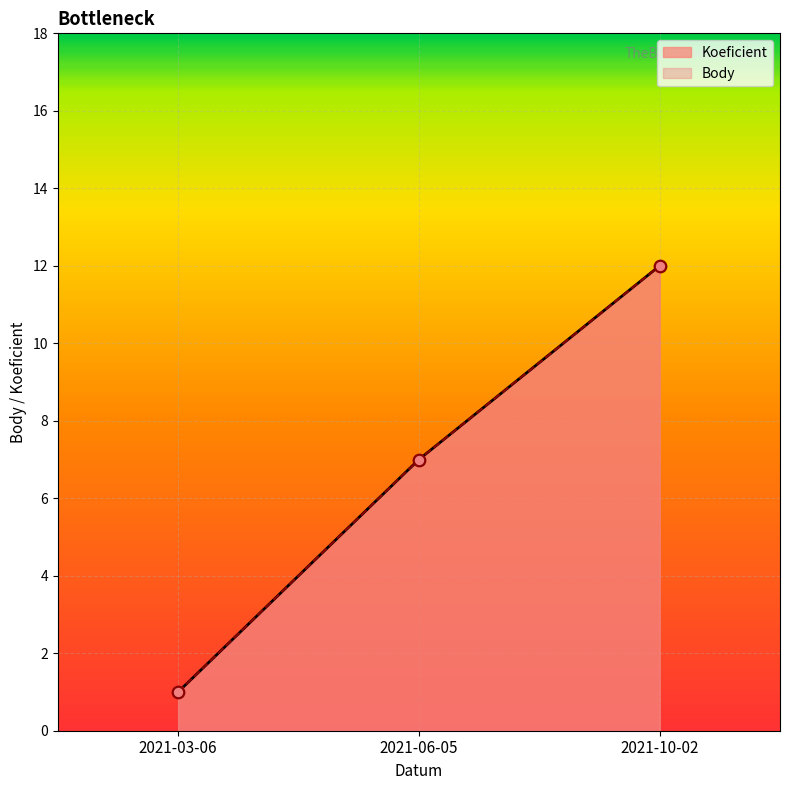

At which category is the sum across all series the highest?

2021-10-02